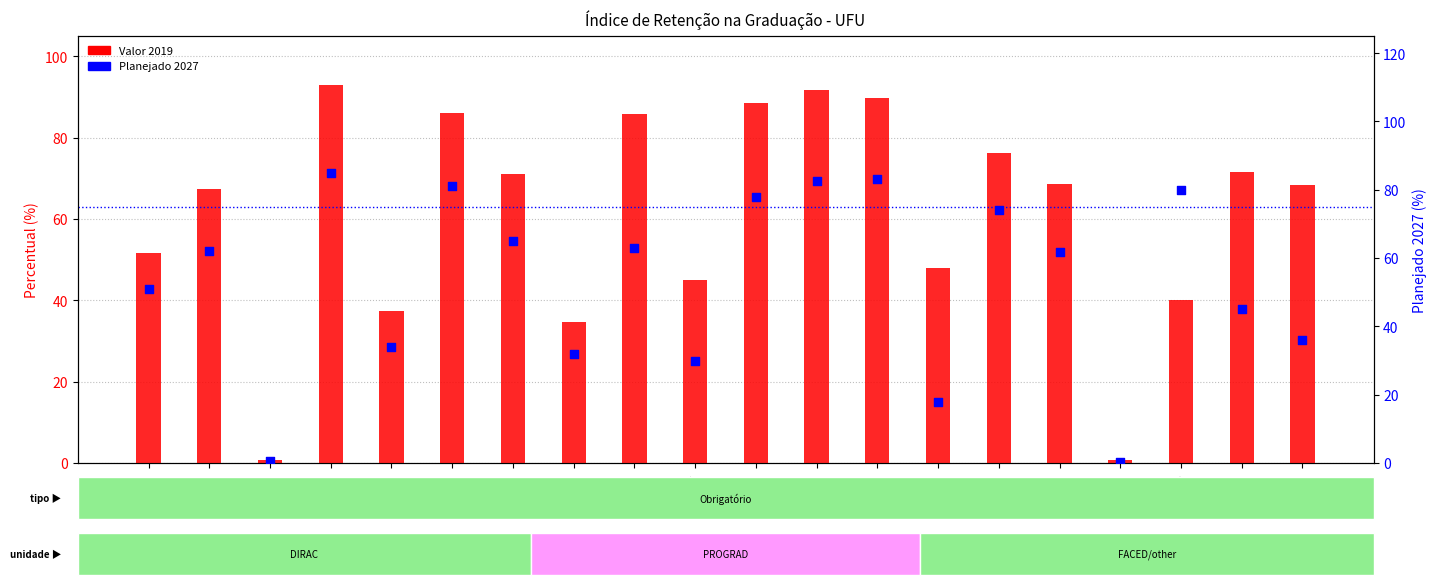

What are all the series names shown in the legend?

Valor 2019, Planejado 2027